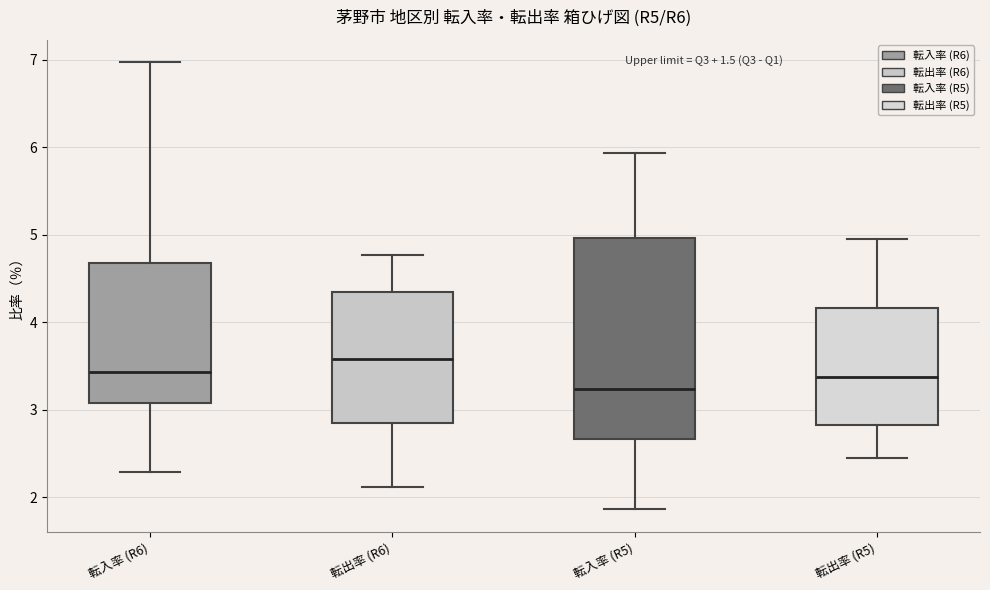

Where does the upper whisker of the box for 転出率 (R5) end on the y-axis? The values are not printed on the chart, so give them approximately, as read against the axis.

5.0